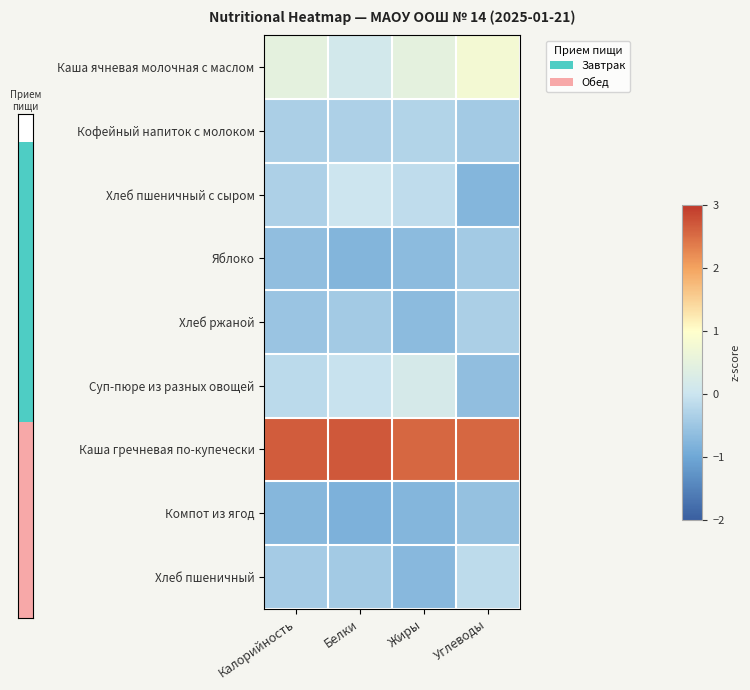

Reading right to left, what are all the values shown in this chart?

Каша ячневая молочная с маслом: Углеводы=0.8	Жиры=0.5	Белки=0.1	Калорийность=0.5
Кофейный напиток с молоком: Углеводы=-0.4	Жиры=-0.3	Белки=-0.3	Калорийность=-0.3
Хлеб пшеничный с сыром: Углеводы=-0.8	Жиры=-0.1	Белки=0.0	Калорийность=-0.3
Яблоко: Углеводы=-0.4	Жиры=-0.7	Белки=-0.8	Калорийность=-0.6
Хлеб ржаной: Углеводы=-0.4	Жиры=-0.7	Белки=-0.4	Калорийность=-0.5
Суп-пюре из разных овощей: Углеводы=-0.6	Жиры=0.2	Белки=-0.0	Калорийность=-0.2
Каша гречневая по-купечески: Углеводы=2.6	Жиры=2.6	Белки=2.7	Калорийность=2.7
Компот из ягод: Углеводы=-0.6	Жиры=-0.8	Белки=-0.8	Калорийность=-0.7
Хлеб пшеничный: Углеводы=-0.2	Жиры=-0.7	Белки=-0.4	Калорийность=-0.4